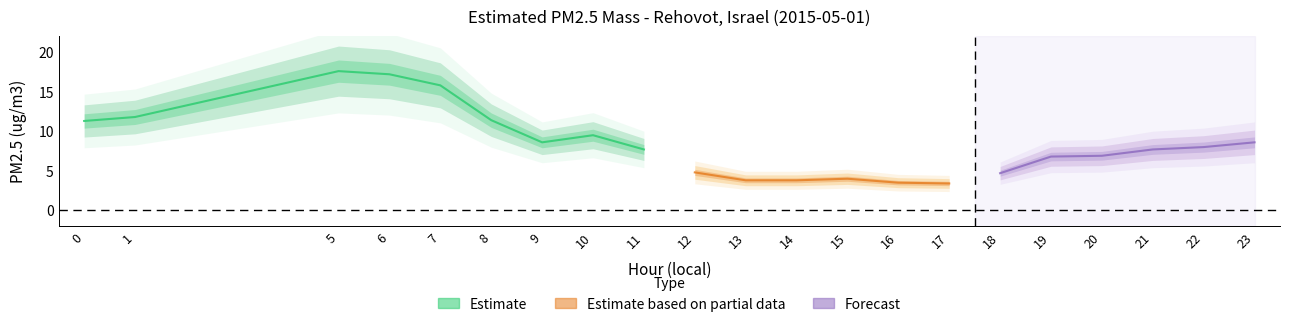

Rank the categories by value from lowest to highest.

17, 16, 13, 14, 15, 18, 12, 19, 20, 11, 21, 22, 9, 23, 10, 0, 8, 1, 7, 6, 5